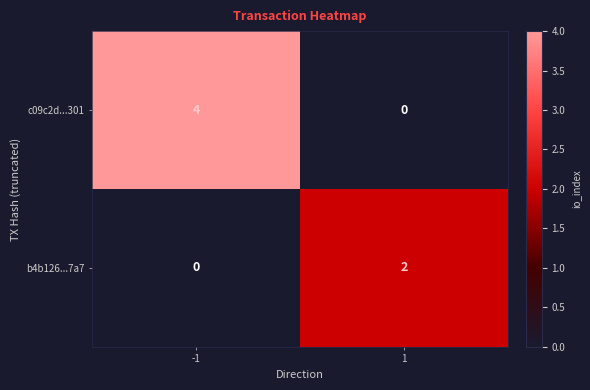

What is the approximate value of c09c2d...301 at -1?

4